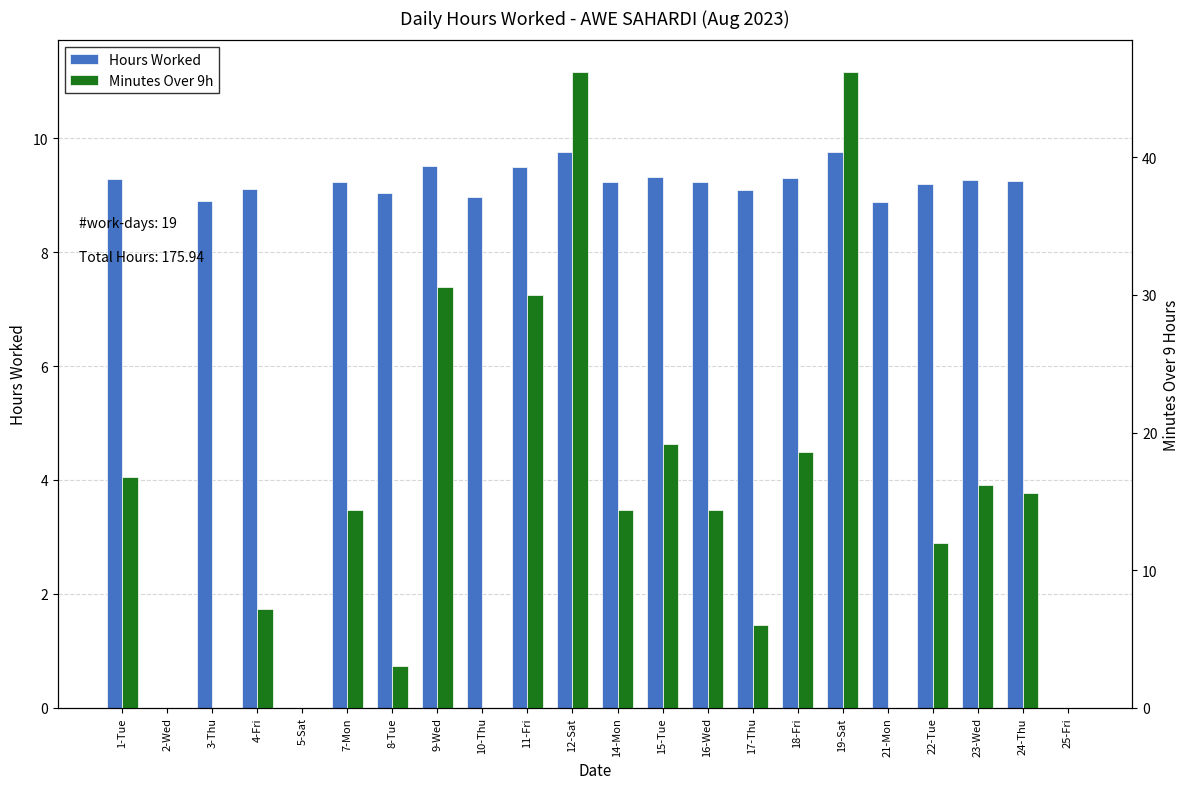

Which series has the largest range (max minus min)?

Minutes Over 9h